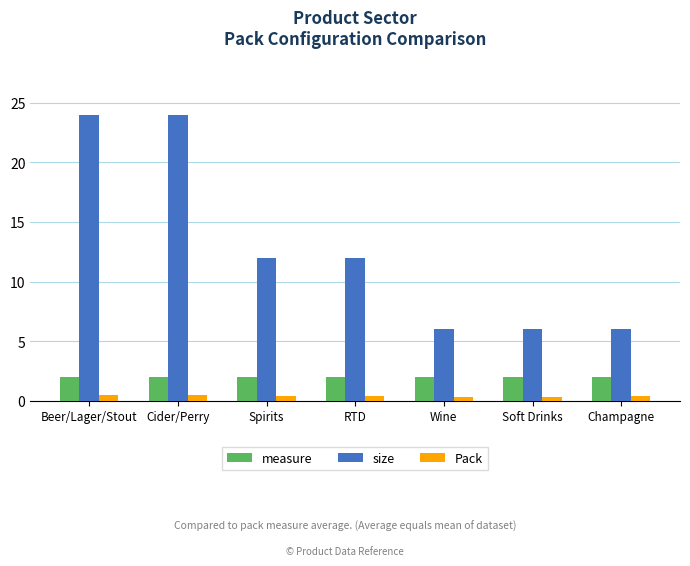

Rank the series at Champagne from highest to lowest value.

size, measure, Pack